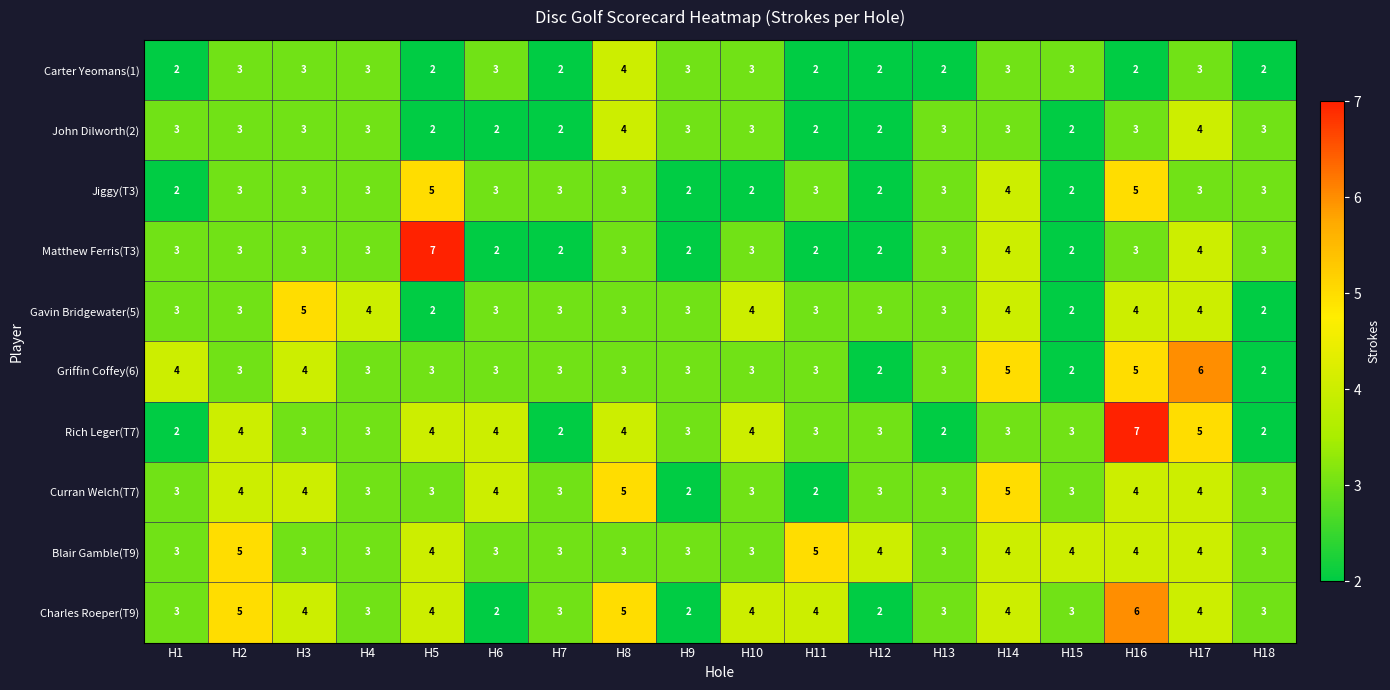

The value of John Dilworth(2) at H3 is 3. True or false?

True